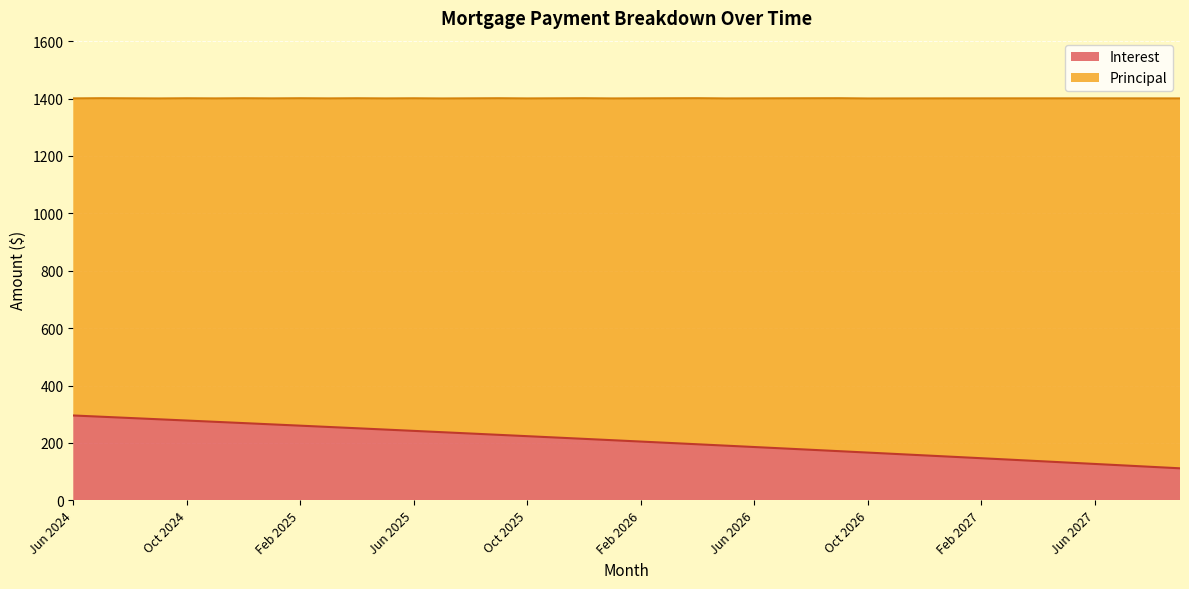

What is the ratio of the value at Jun 2025 to the value at Dec 2025?

1.1